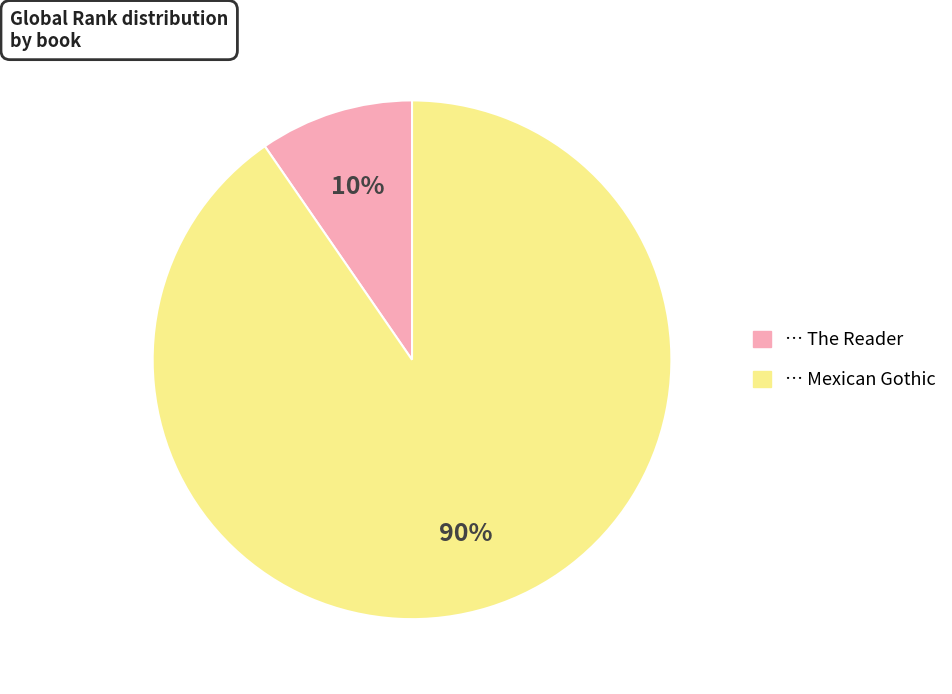

How many slices are in this pie chart?

2